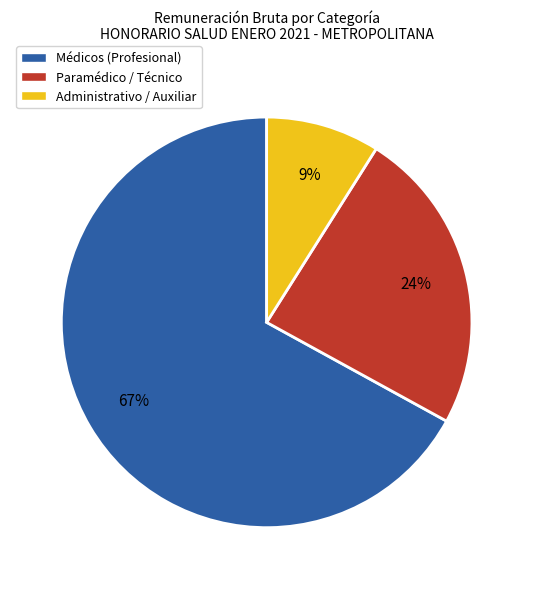

To the nearest percent, what is the average slice percentage?

33%